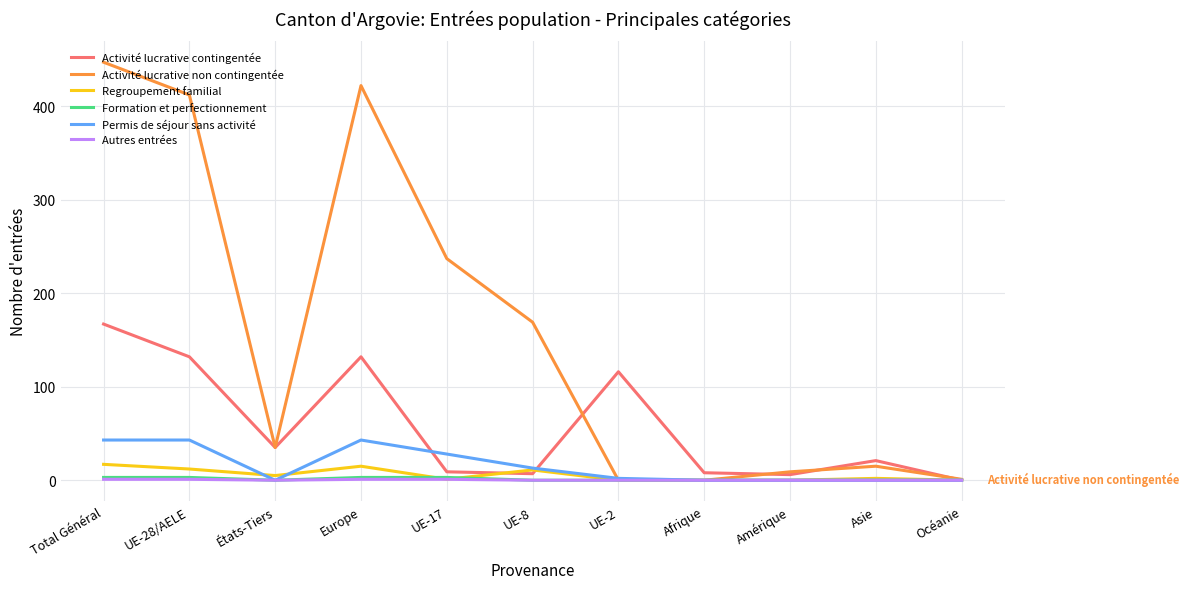

Which series changed the most between UE-8 and Amérique?

Activité lucrative non contingentée